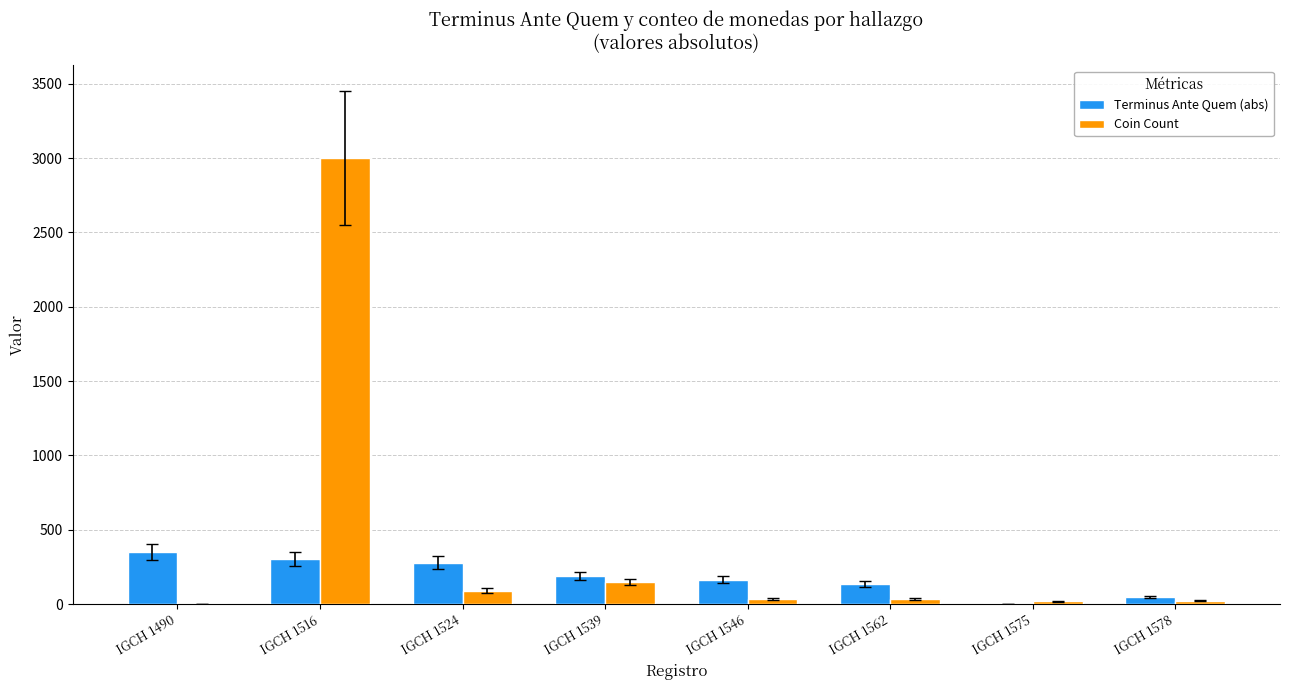

What is the average value of the Coin Count series?

419